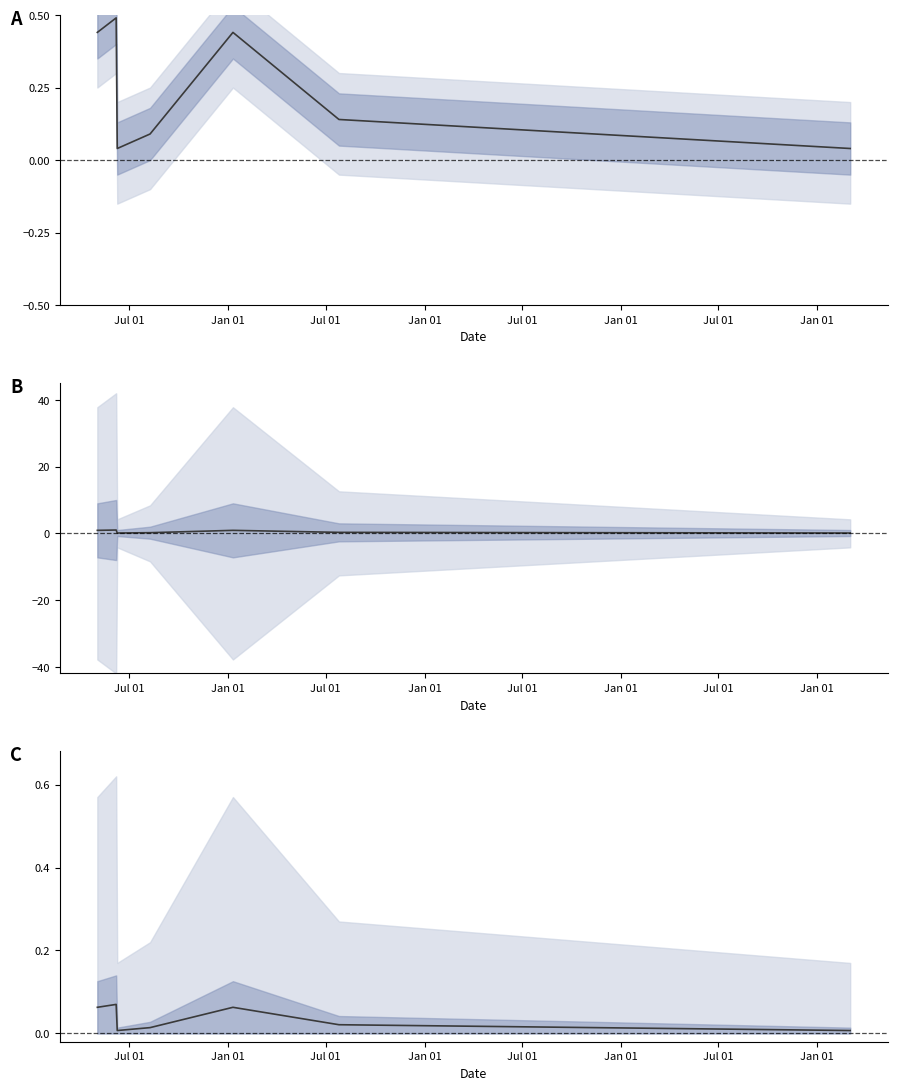

Count the values in the range 0 to 1.

7